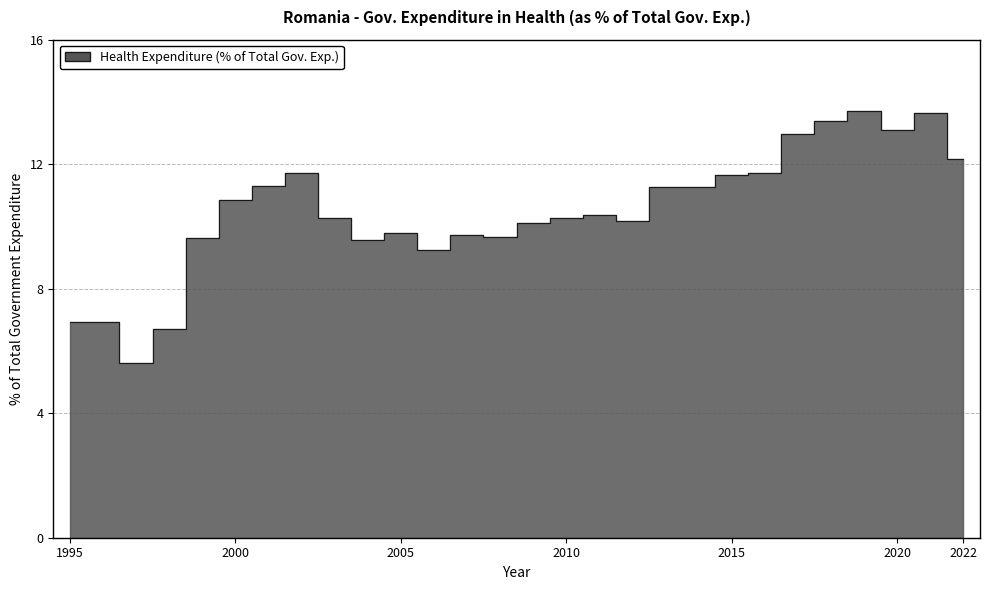

What is the ratio of the value at 2008 to the value at 1995?

1.4